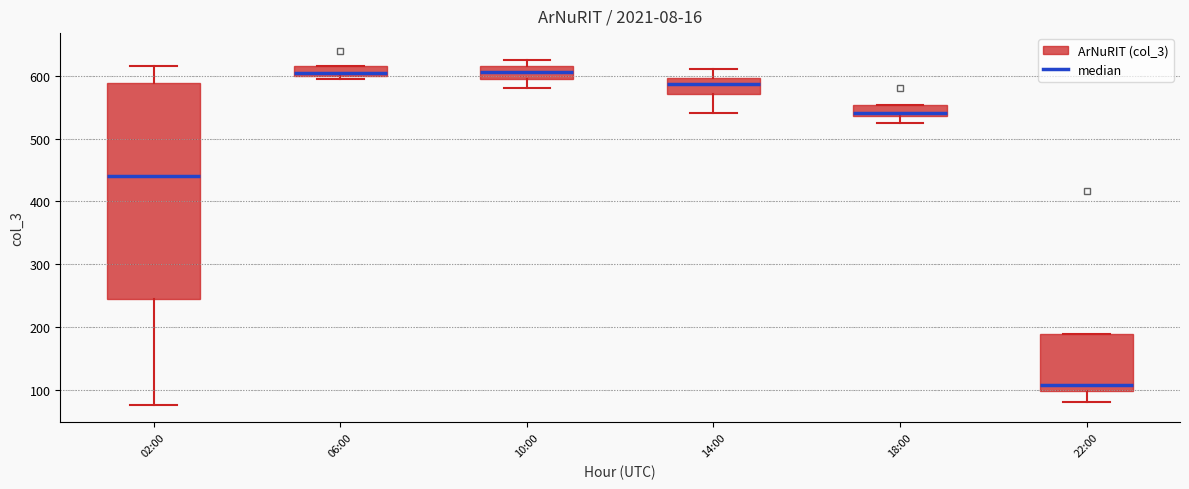

Comparing the boxes themselves (not the whiskers), which one is the tallest?

02:00